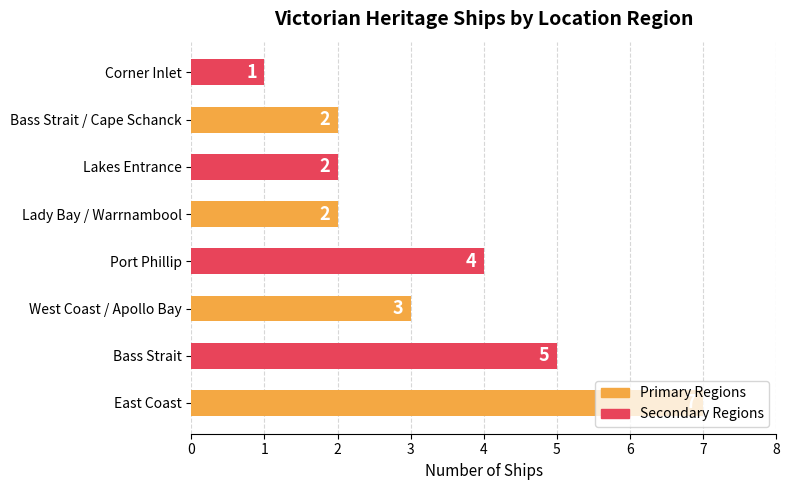

Does the chart contain any negative values?

No